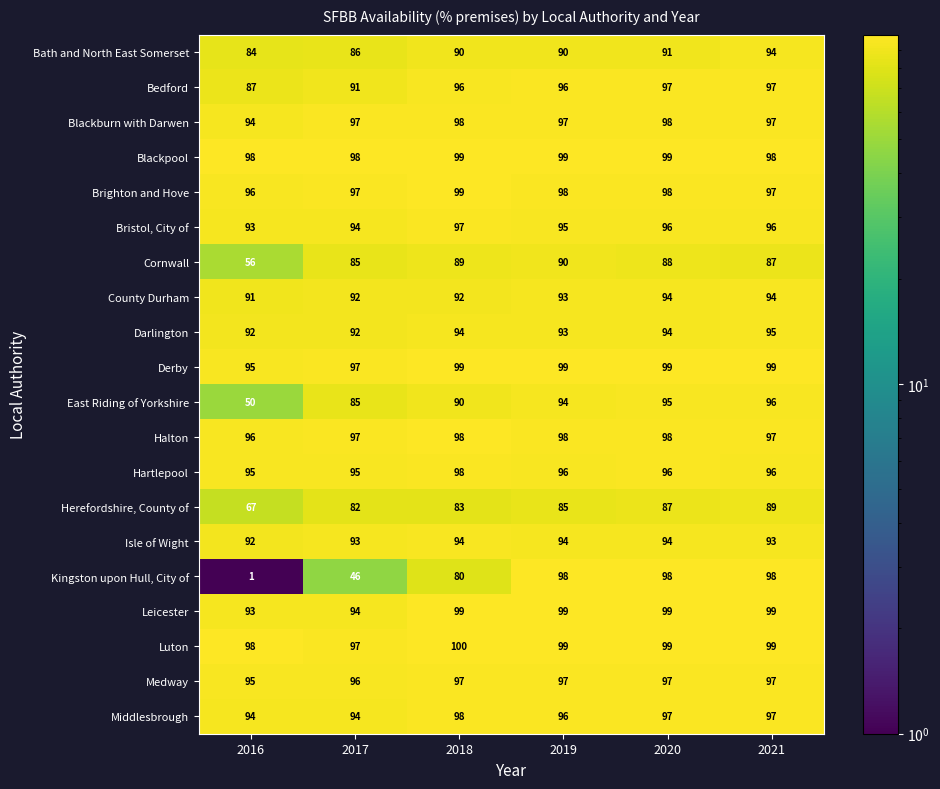

At how many categories does at least one series exceed 20?

6